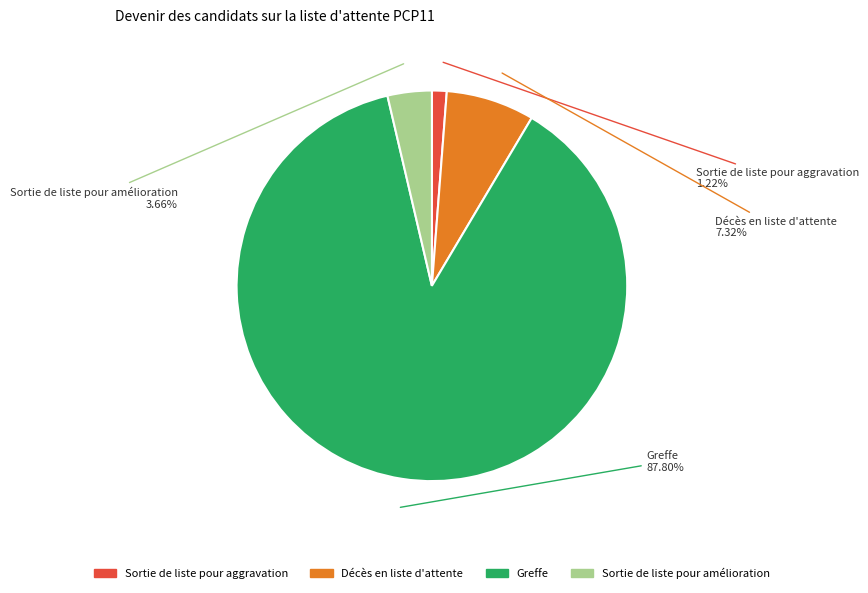

What is the smallest slice in the pie chart?

Sortie de liste pour aggravation